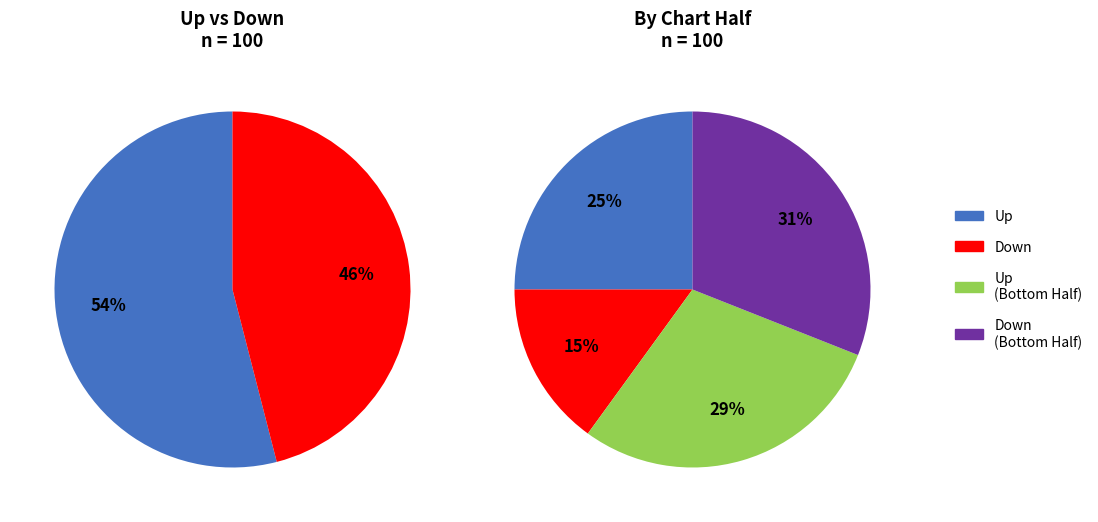

To the nearest percent, what portion does down represent?

46%